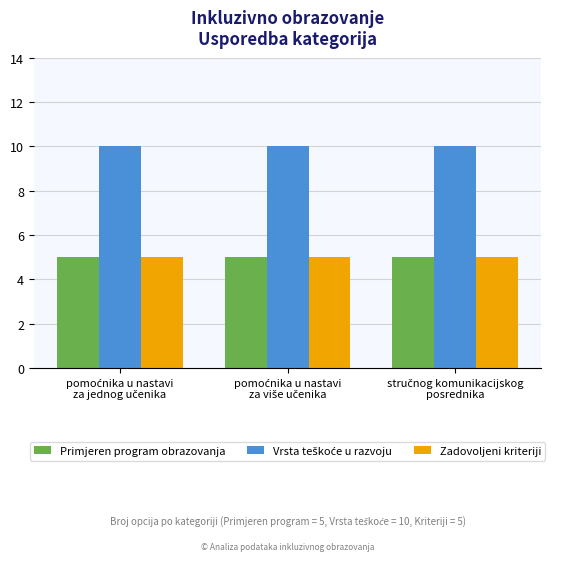

What is the greatest value displayed?

10